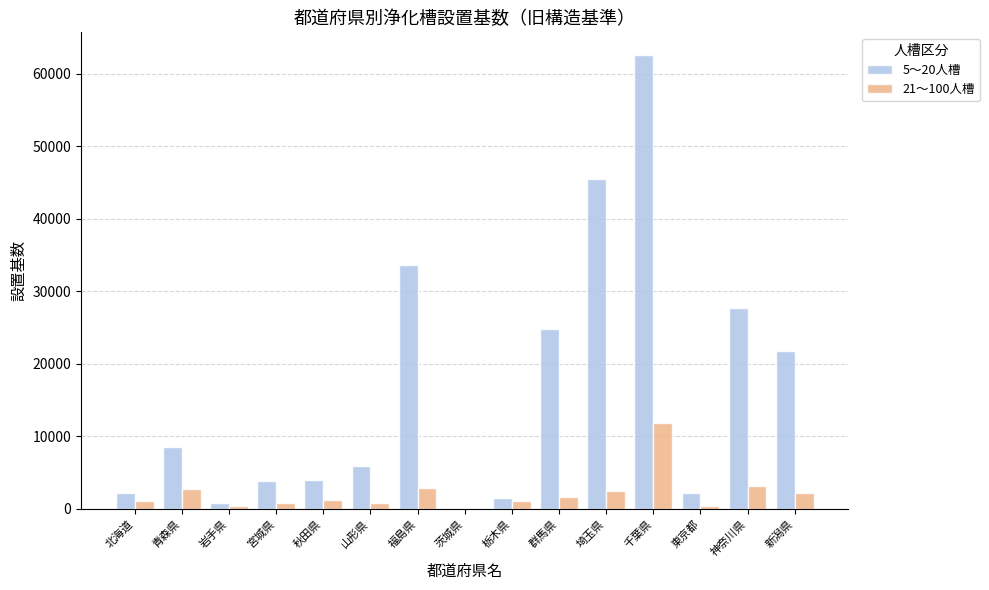

What is the sum of all 5～20人槽 values?

244848